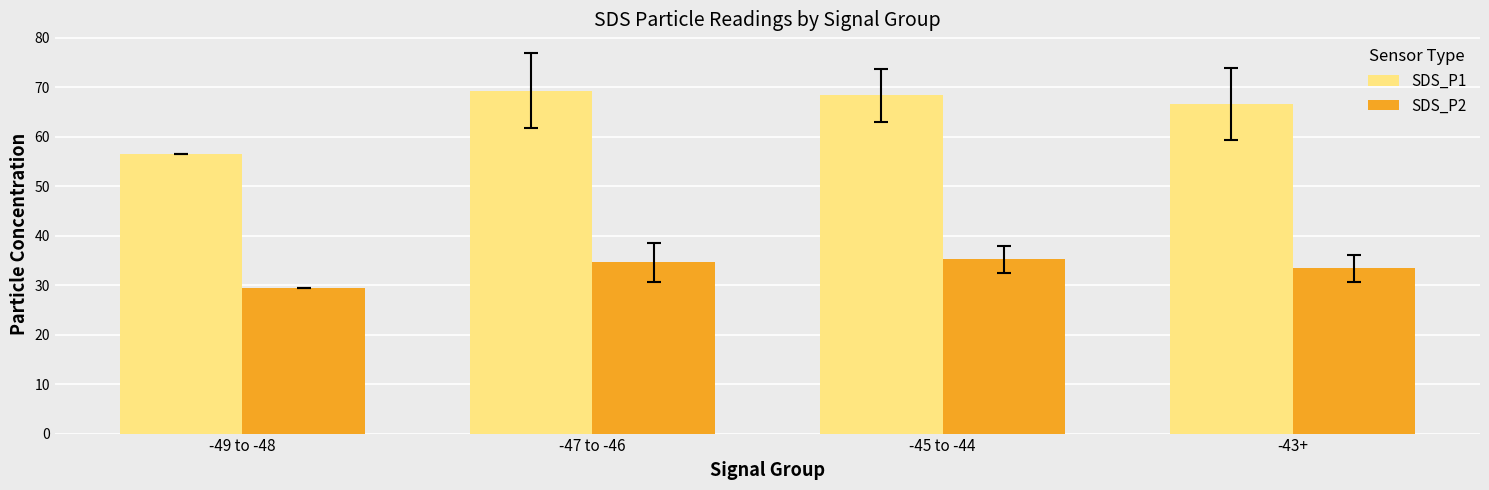

How many bars are there in total?

8